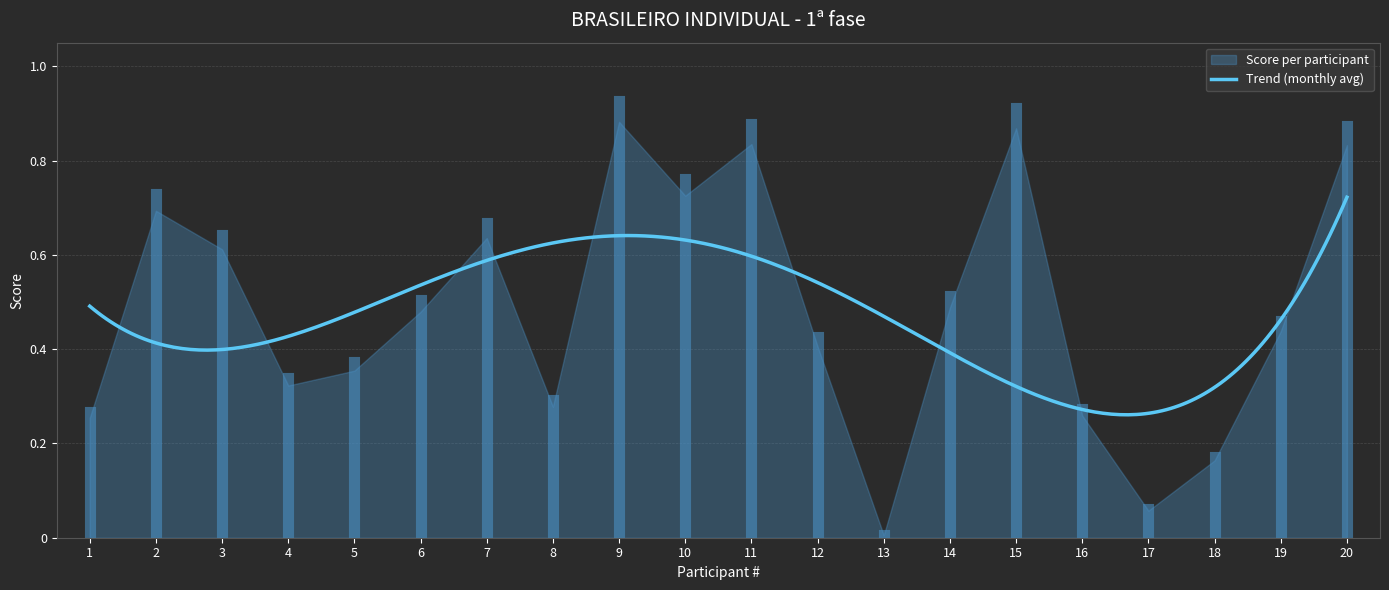

What is the change in value from 4 to 12?

+0.1